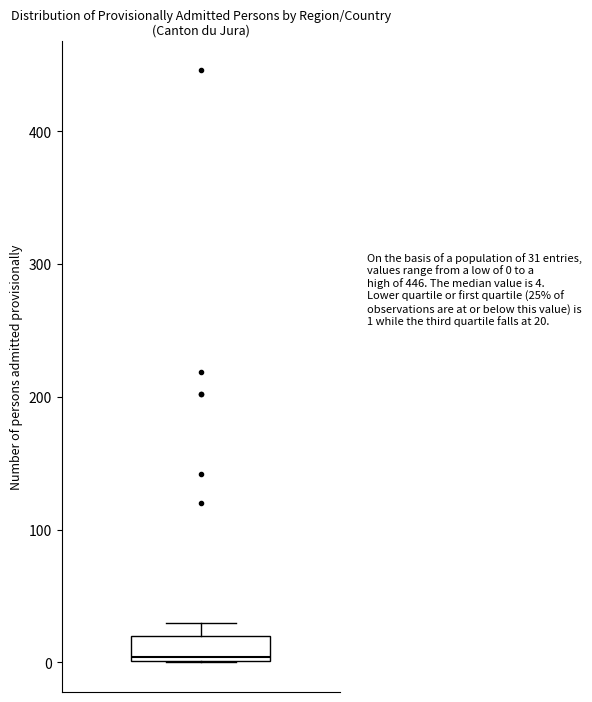

Transcribe this box plot: give where the median line is, the range the box spans, and where the two whiskers end, as read against the y-axis. The values are not printed on the chart, so give them approximately, as read against the axis.

median 0, box 0 to 20, whiskers 0 to 30